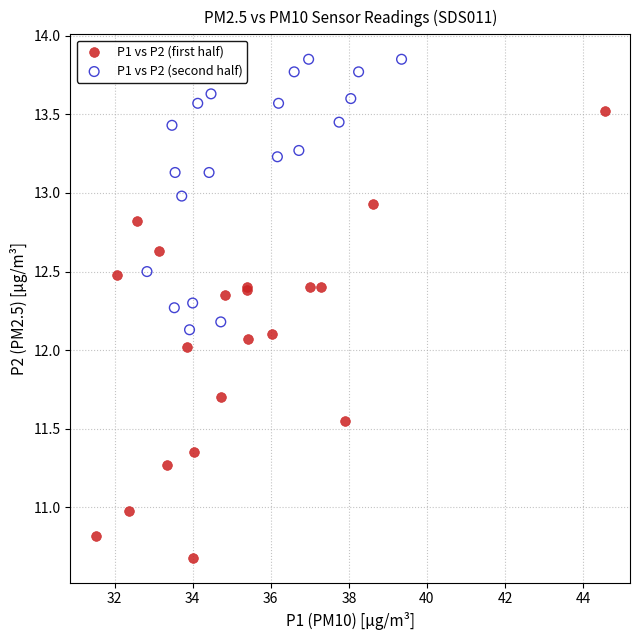

Which series reaches the maximum Y coordinate?

P1 vs P2 (second half)